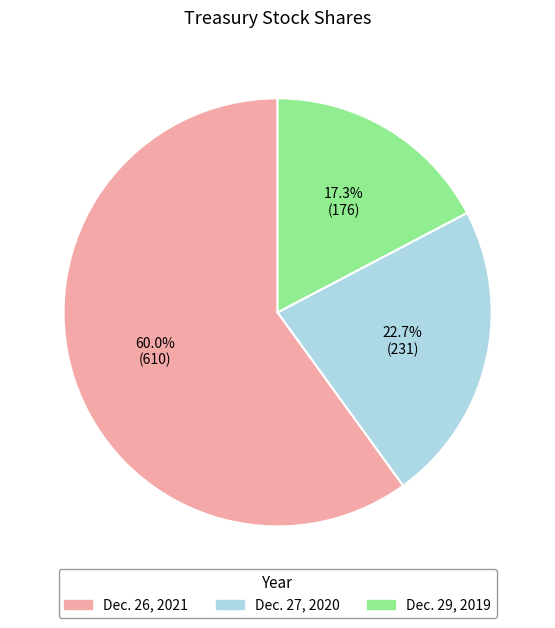

Between Dec. 27, 2020 and Dec. 29, 2019, which is larger?

Dec. 27, 2020